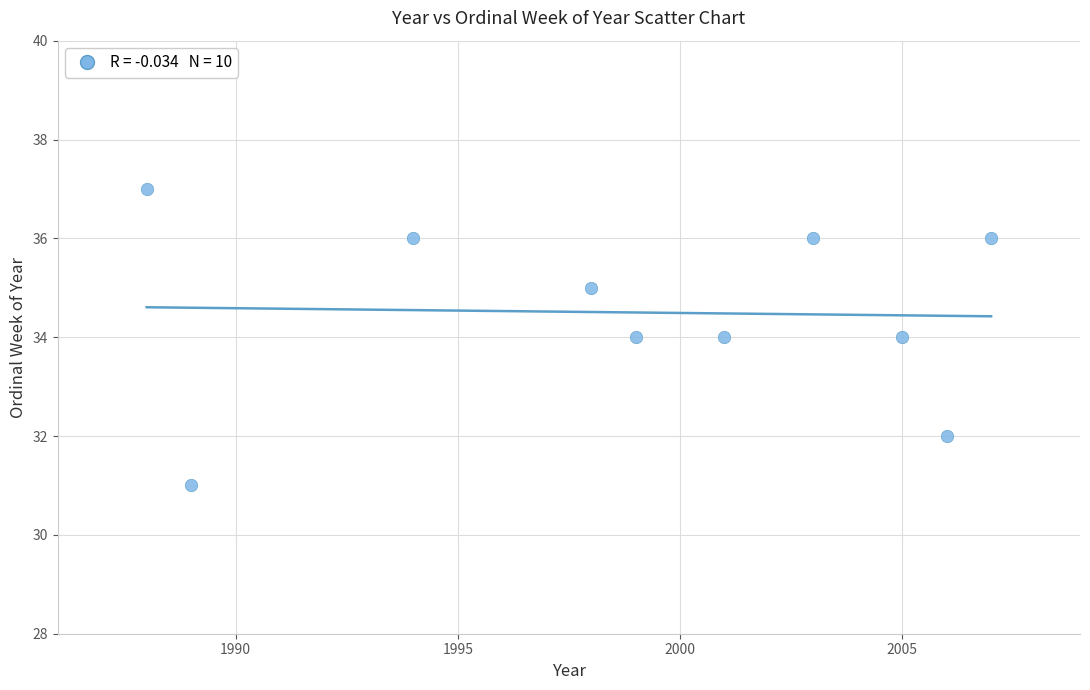

What is the range of Y values (max minus min)?

6